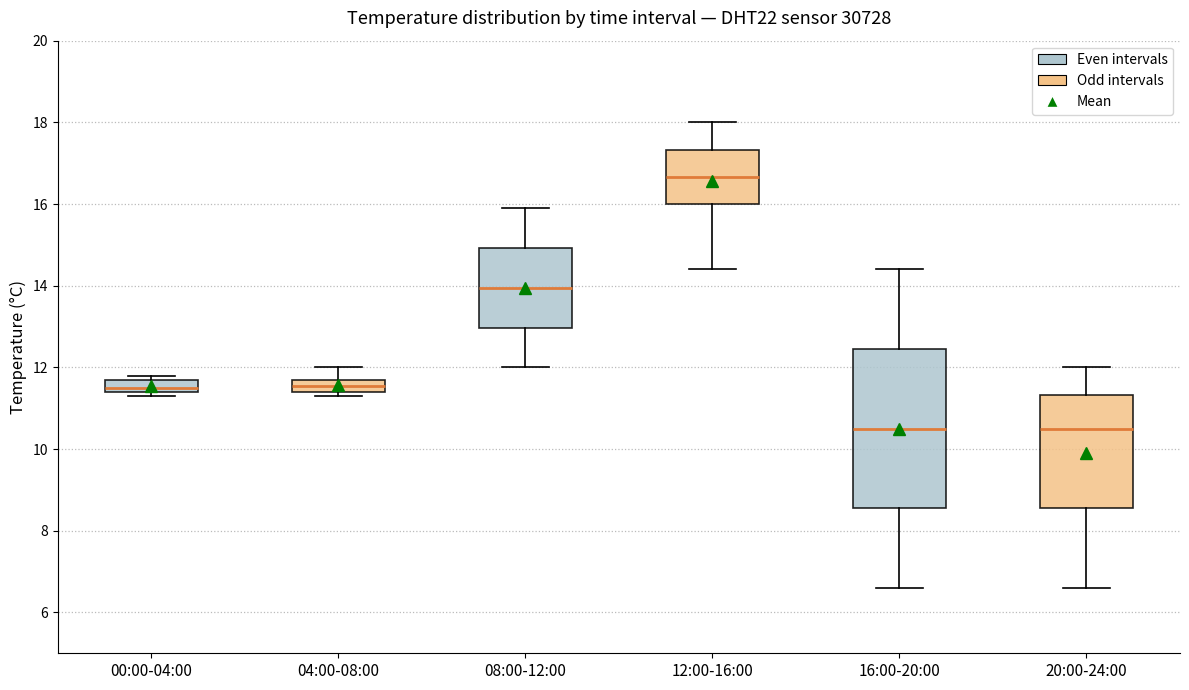

Where does the median line of the box for 16:00-20:00 sit on the y-axis? The values are not printed on the chart, so give them approximately, as read against the axis.

10.6